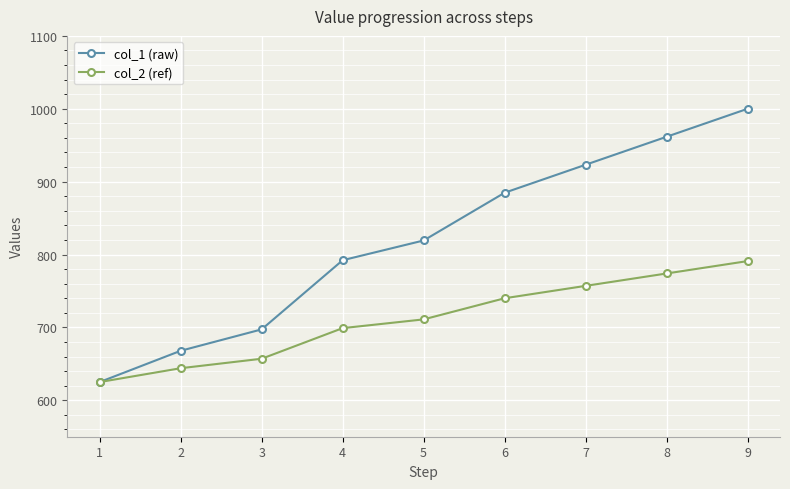

At 3, list the series in order from smallest to largest.

col_2 (ref), col_1 (raw)